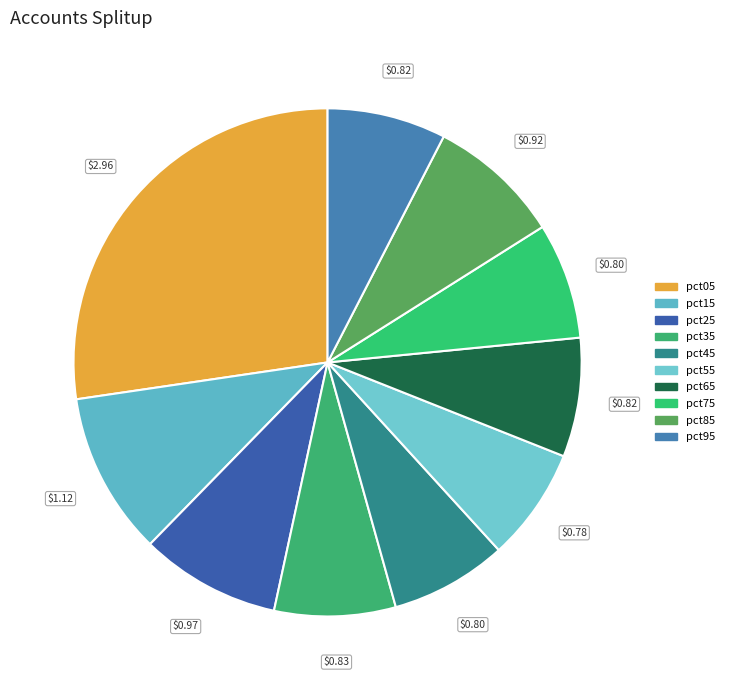

To the nearest percent, what percentage of the pie is pct65?

8%